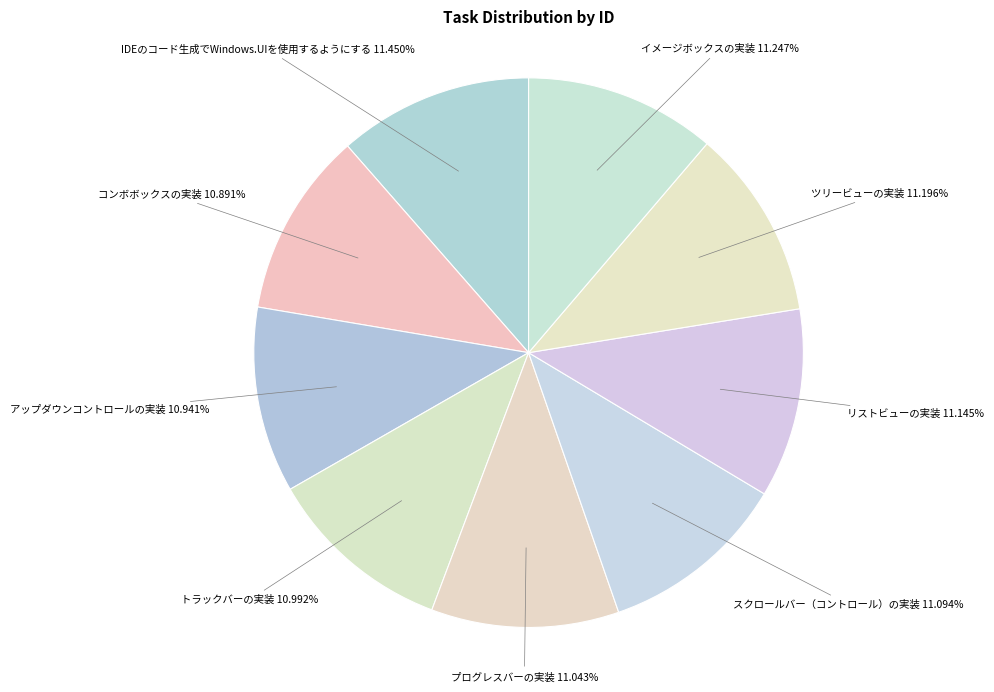

What is the smallest slice in the pie chart?

コンボボックスの実装